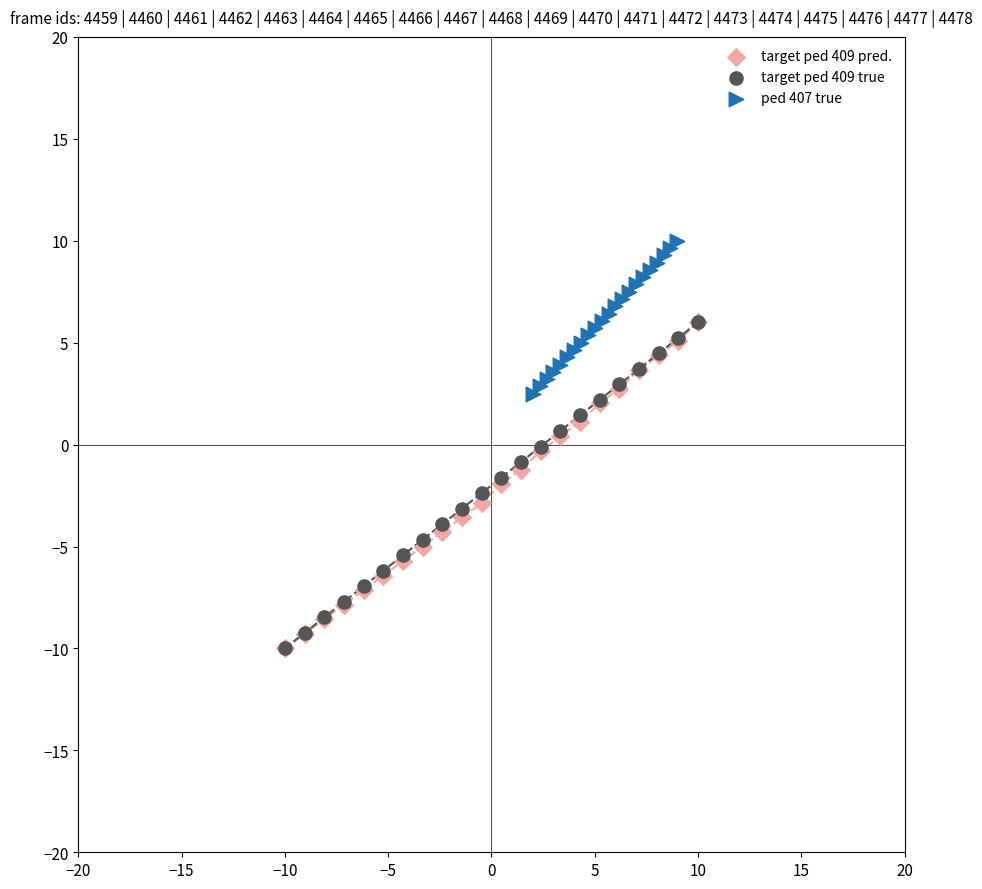

Which series reaches the maximum Y coordinate?

ped 407 true